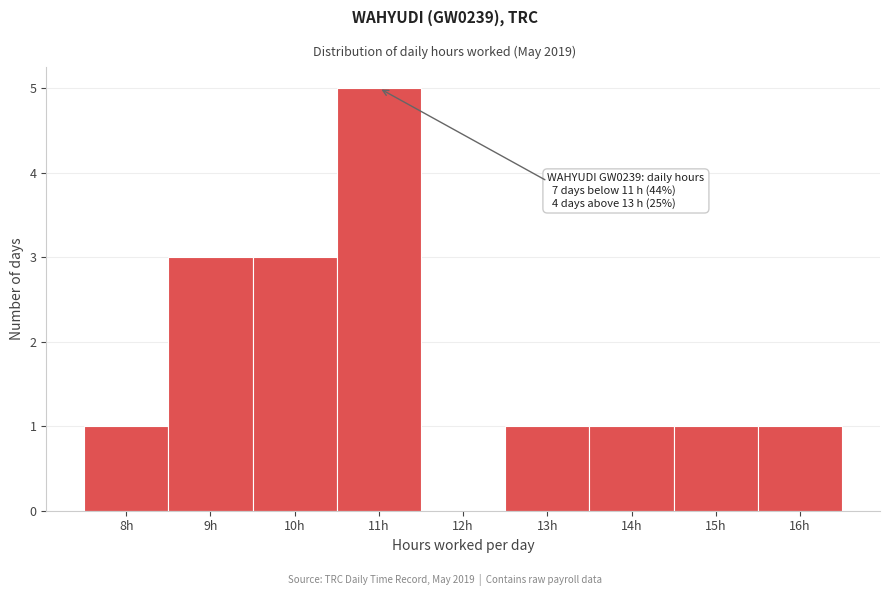

Reading left to right, extract all data points from this chart.

8h=1	9h=3	10h=3	11h=5	12h=0	13h=1	14h=1	15h=1	16h=1